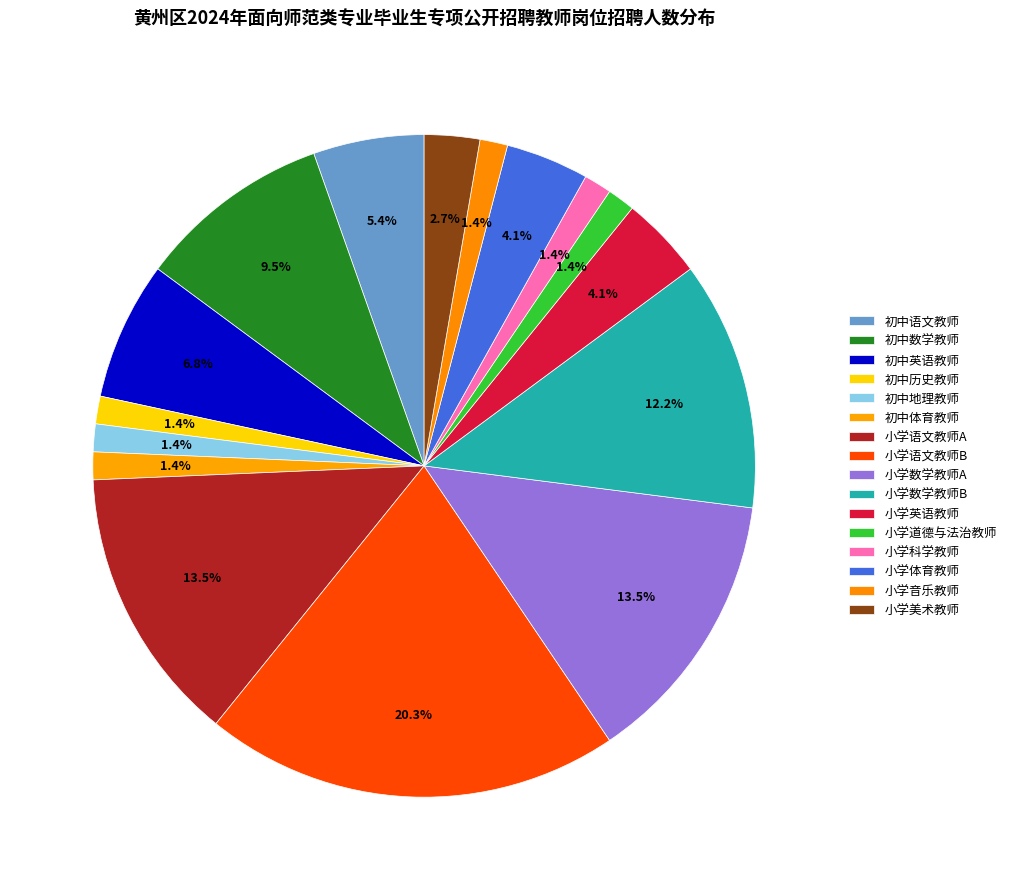

Is it true that 小学美术教师 is 3% of the pie?

True